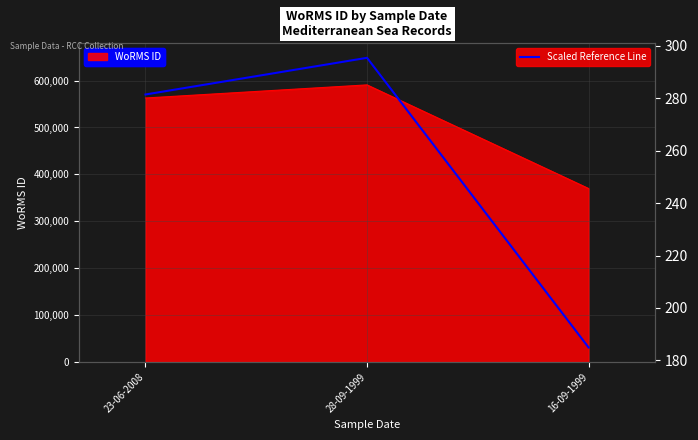

Rank the categories by WoRMS ID value from highest to lowest.

28-09-1999, 23-06-2008, 16-09-1999